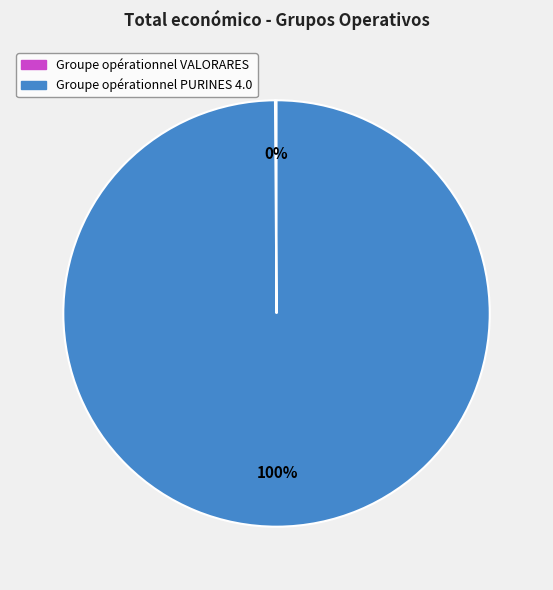

The Groupe opérationnel PURINES 4.0 slice represents 94% of the pie. True or false?

False